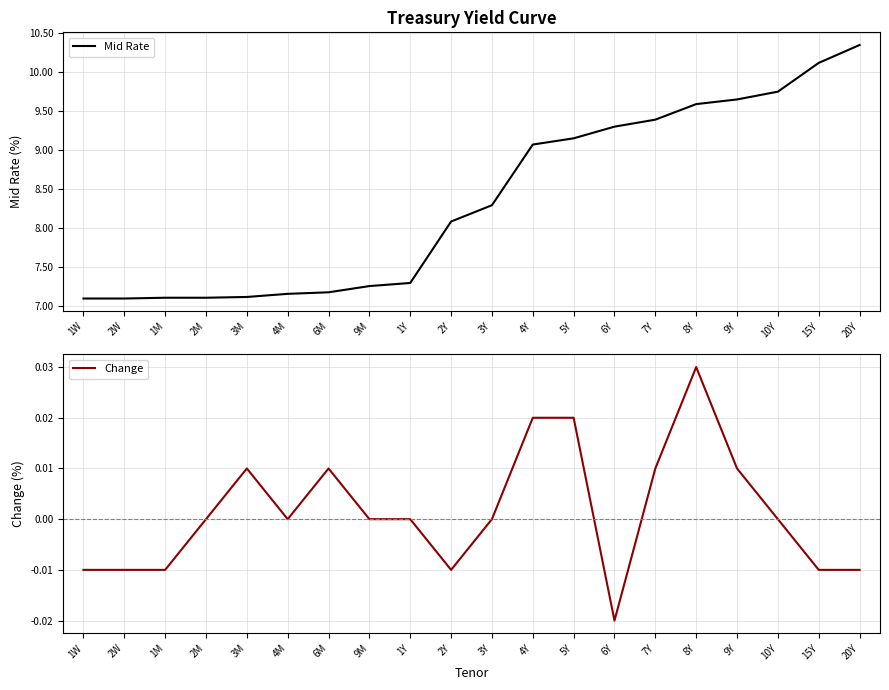

Which series changed the most between 1M and 3Y?

Mid Rate